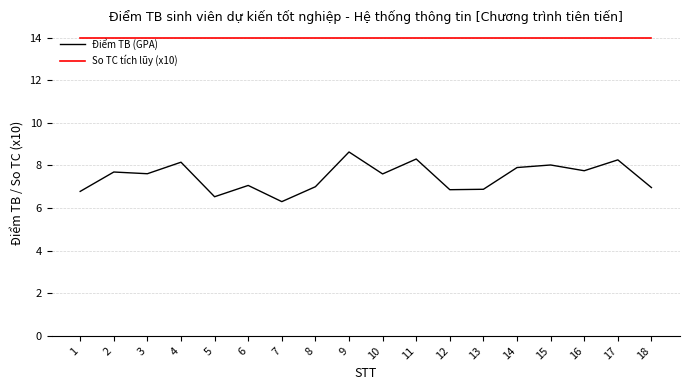

The Điểm TB (GPA) series shows 2.1 at 18. True or false?

False